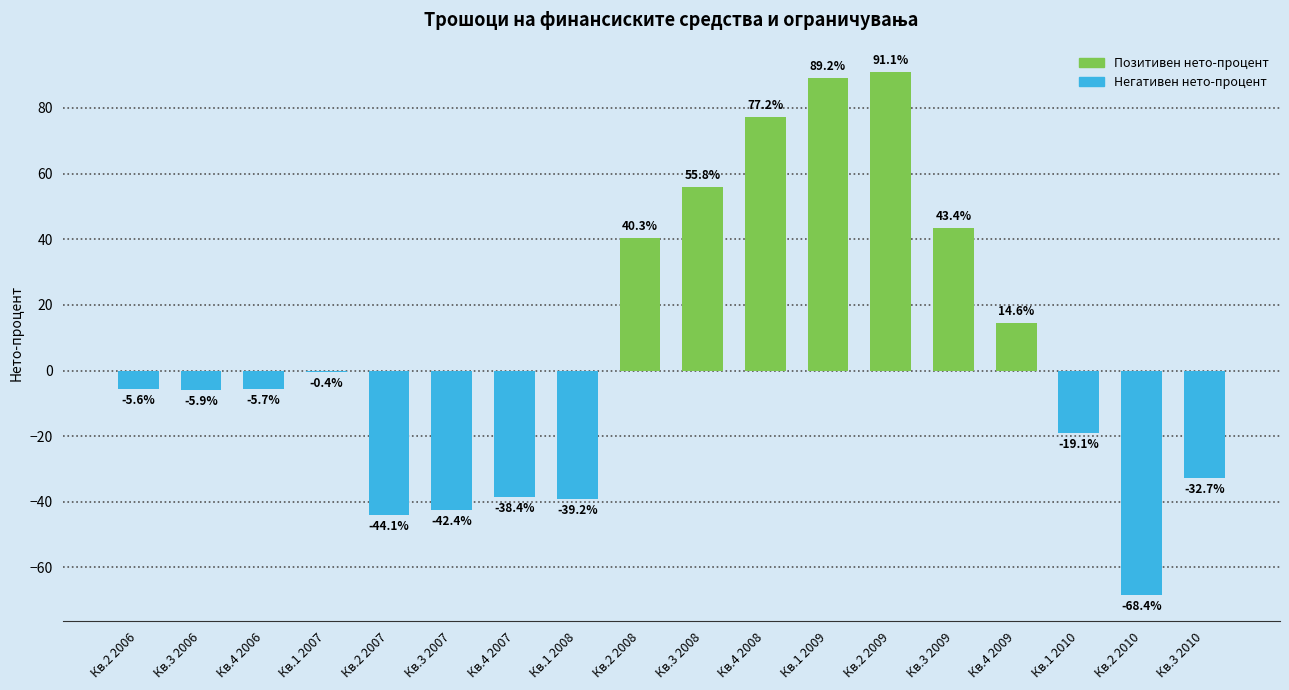

What is the change in value from Кв.3 2006 to Кв.3 2007?

-36.5